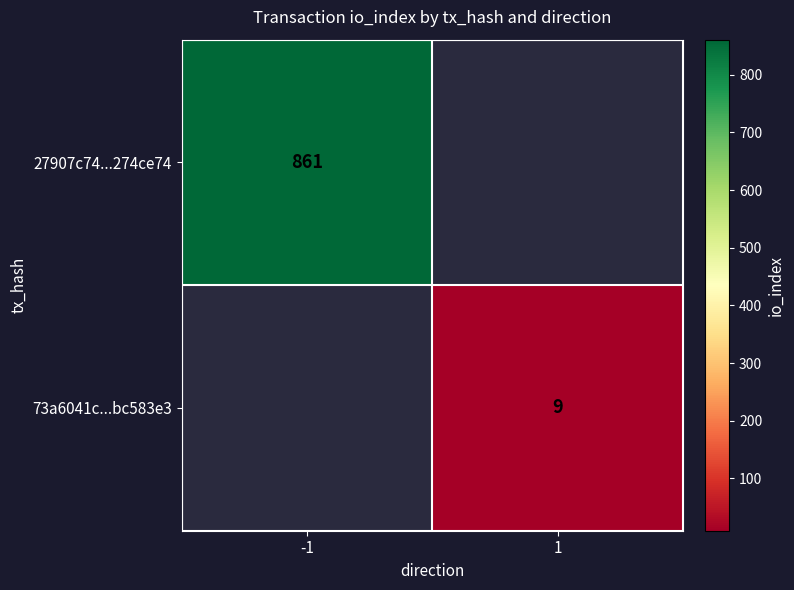

What is the greatest value displayed?

861.0